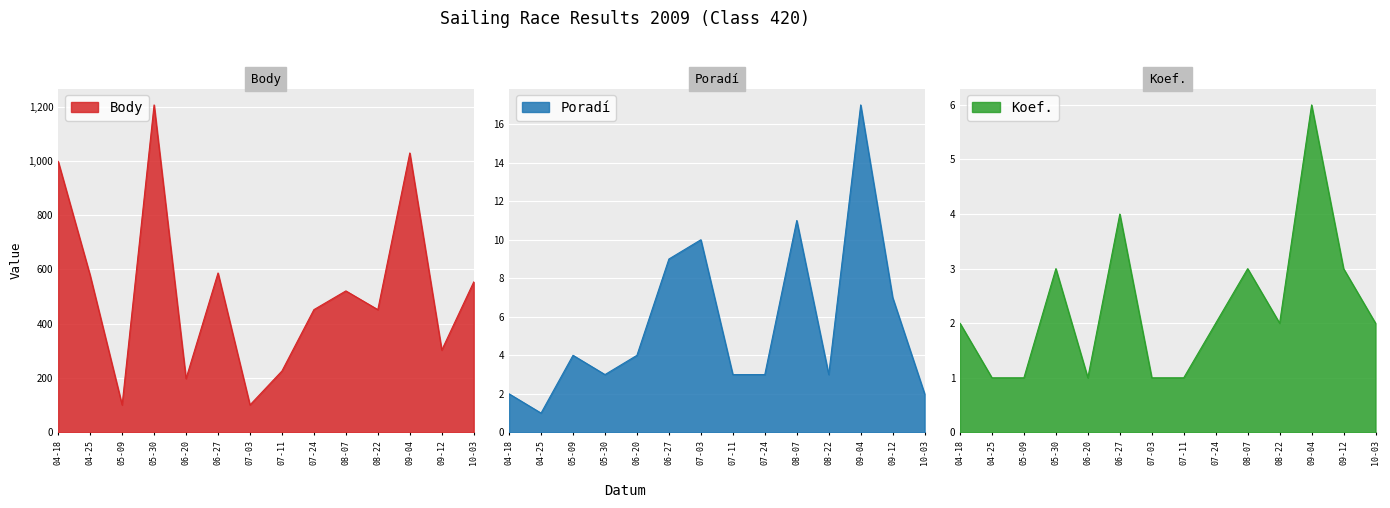

What is the highest value of the Body series?

1206